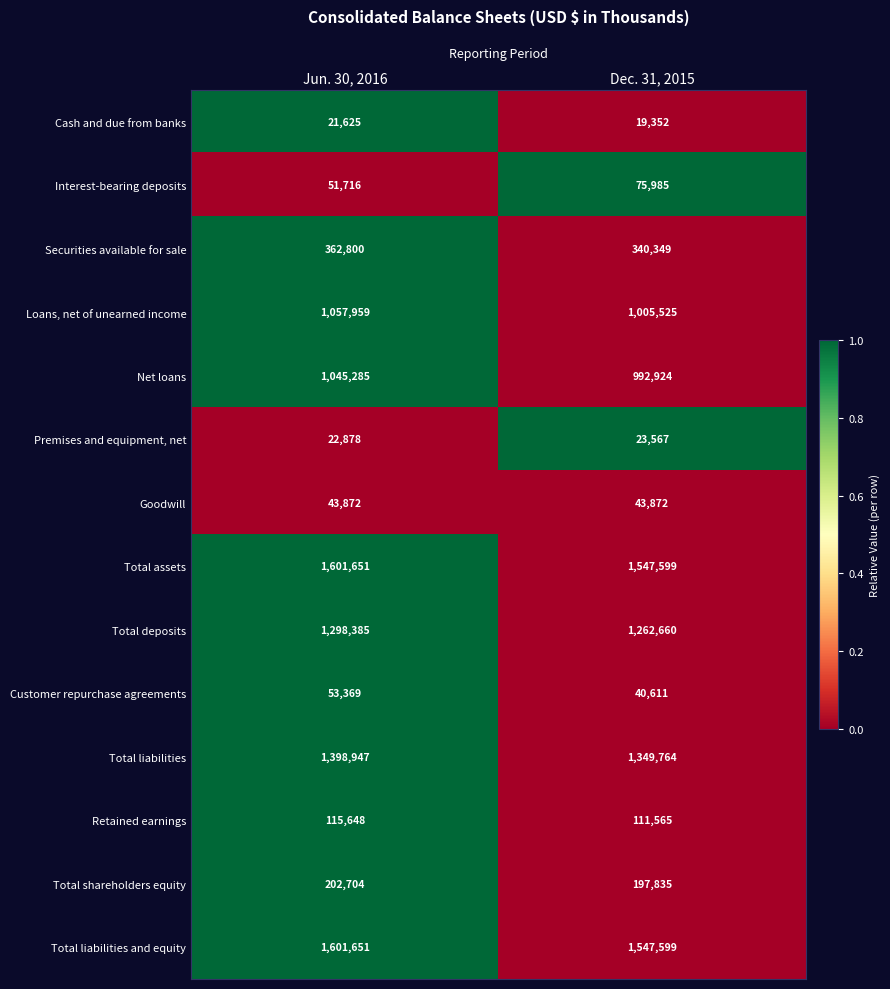

Is it true that Total shareholders equity equals 202704 at Jun. 30, 2016?

True